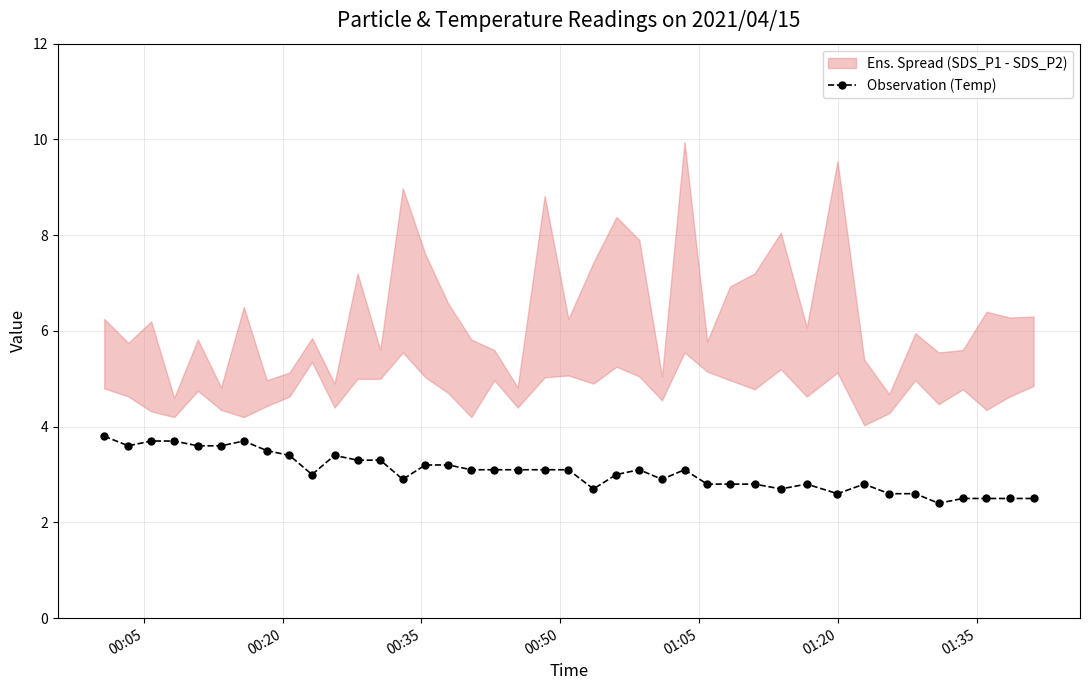

What is the sum of all values?

122.1